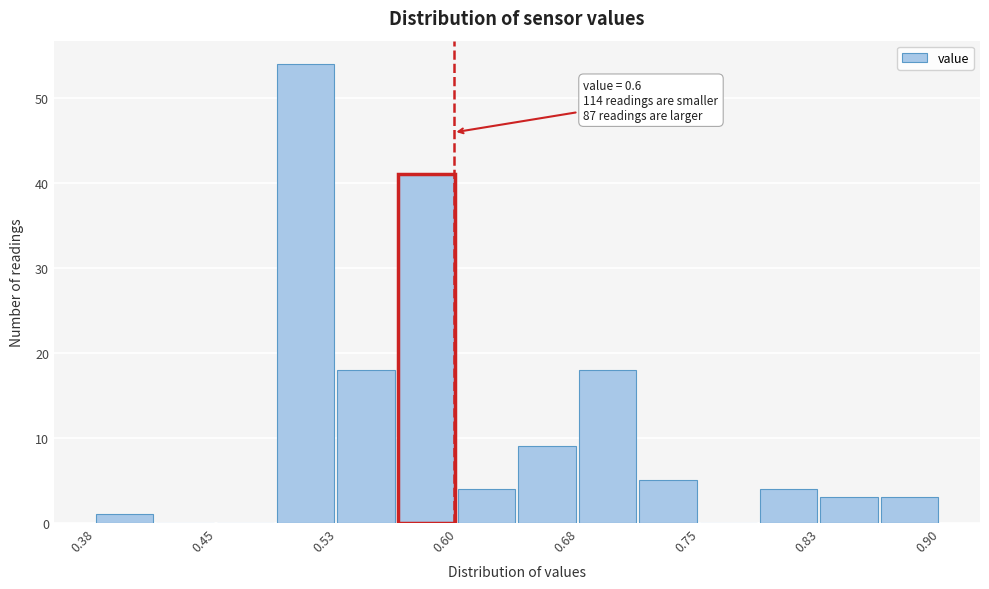

Read against the x-axis, roughly where is the centre of the tallest bar?

0.51